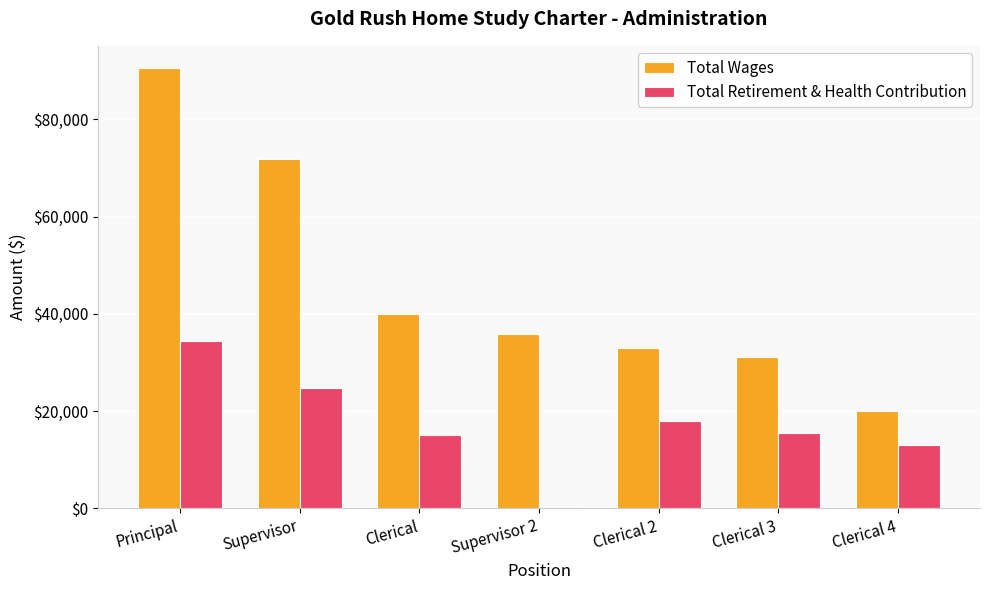

At which category is the sum across all series the highest?

Principal